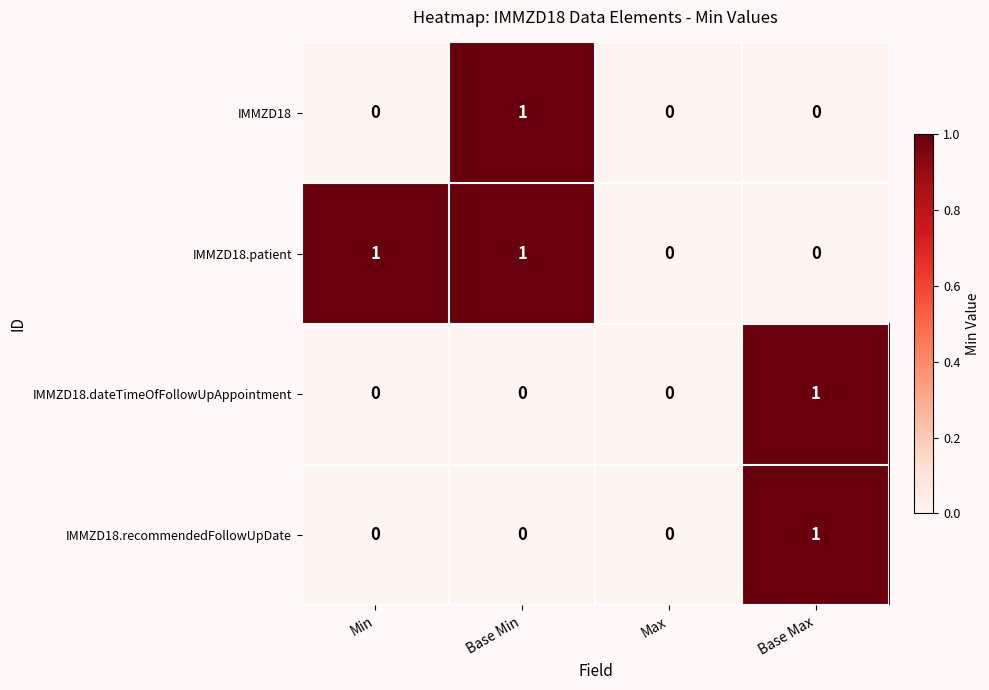

Between Min and Max, which series saw the biggest shift?

IMMZD18.patient